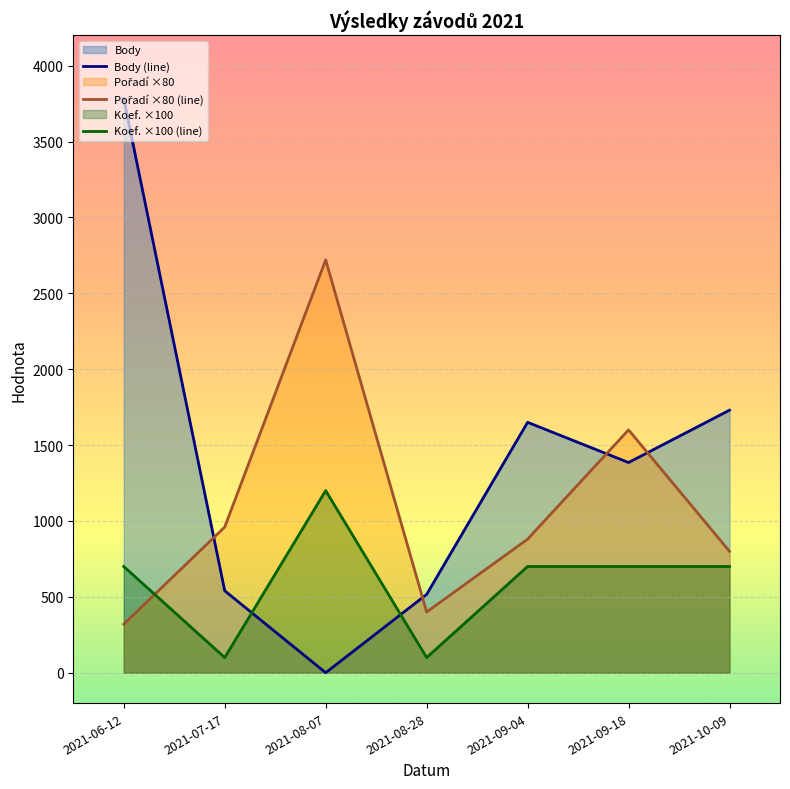

What is the average value of the Koef. series?

600